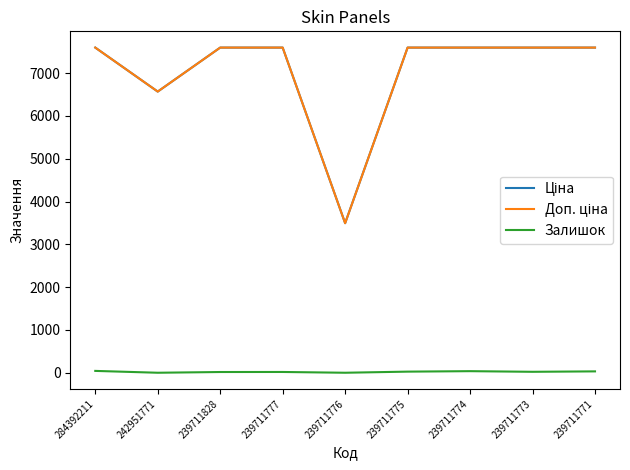

The value of Залишок at 239711776 is 0.0. True or false?

True